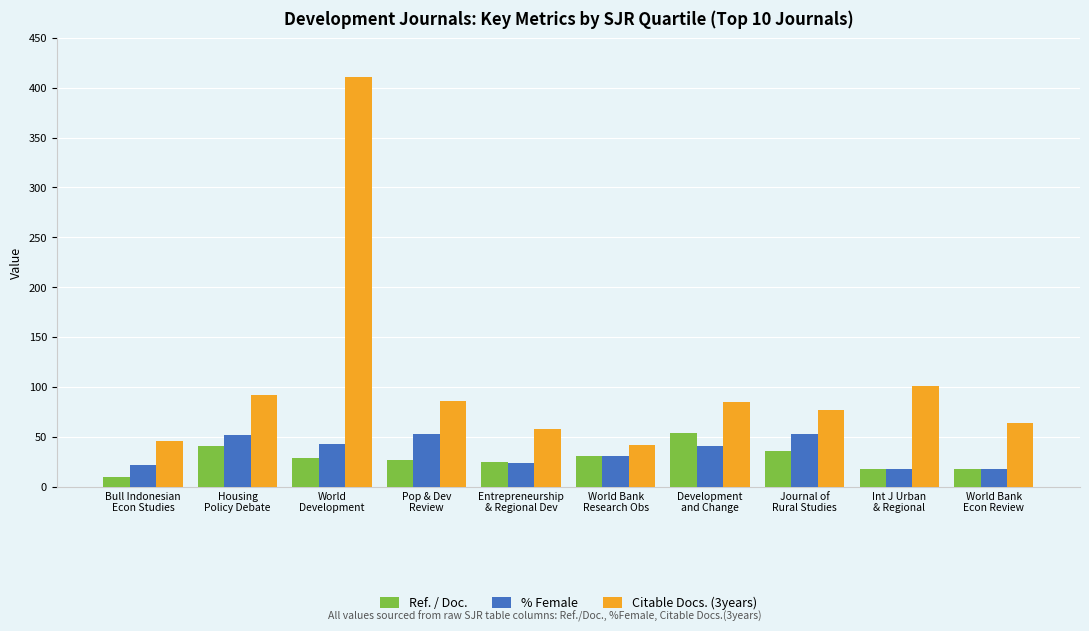

Which series has the largest total across all categories?

Citable Docs. (3years)